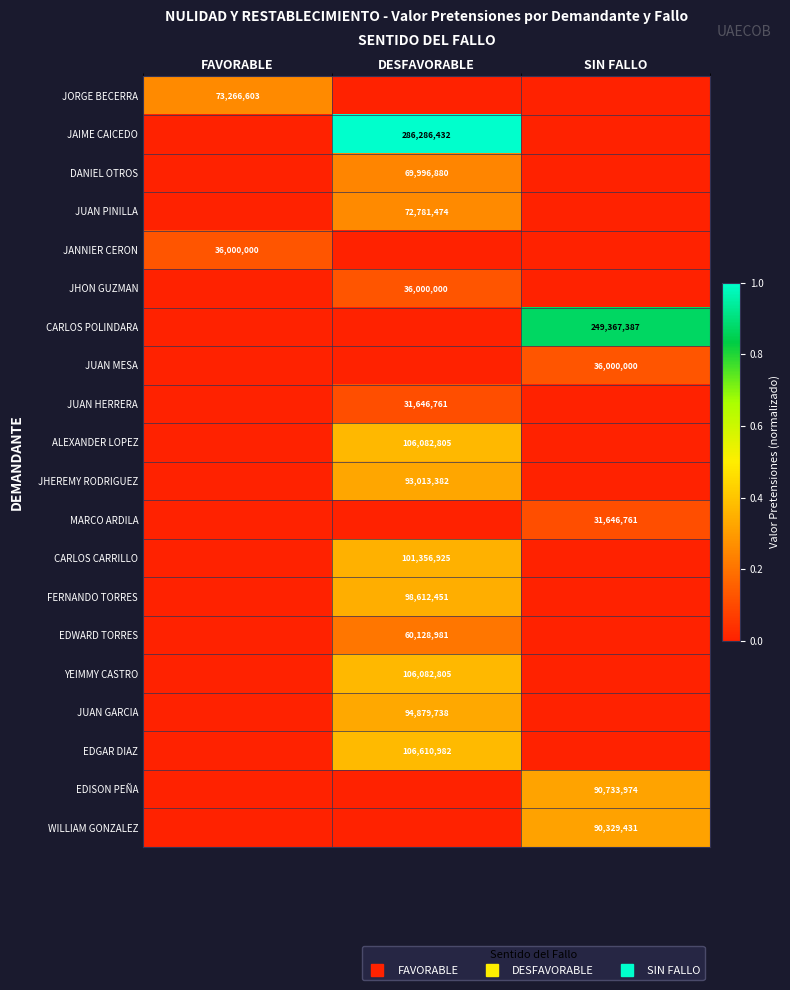

What is the spread (max minus min) of values at SIN FALLO?

0.9